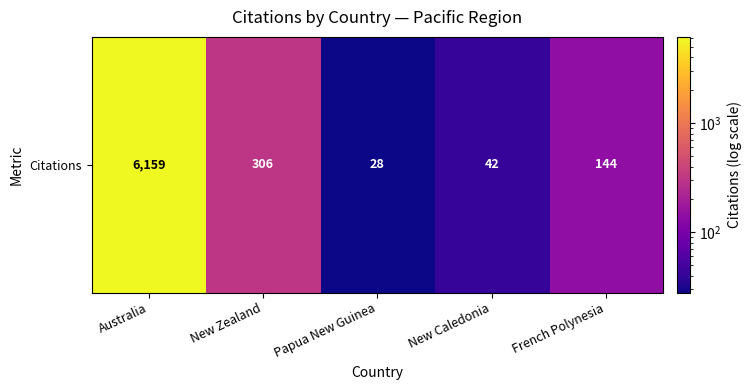

What is the change in value from Australia to Papua New Guinea?

-6131